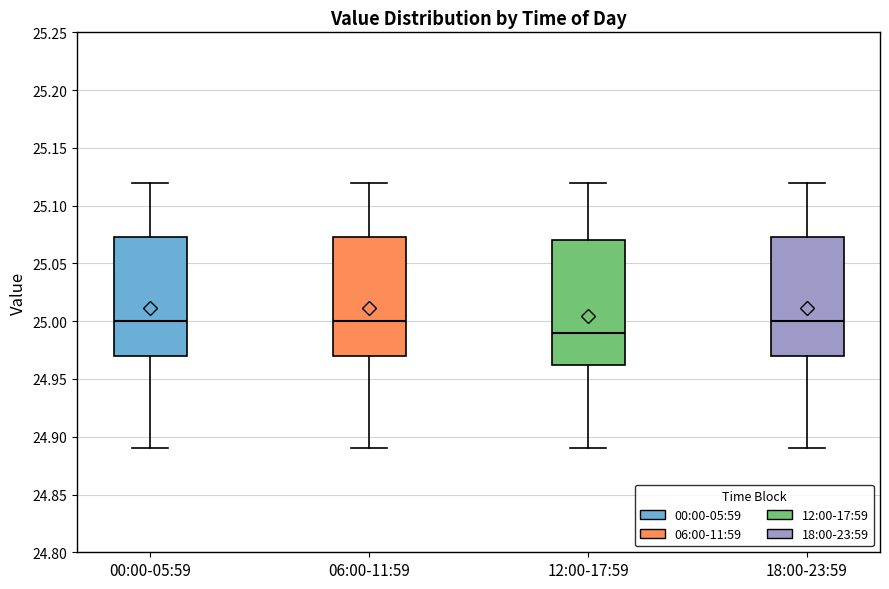

Reading left to right, read every box against the y-axis: the position of its median line, the range the box covers, and the ends of its whiskers. The values are not printed on the chart, so give them approximately, as read against the axis.

00:00-05:59: median 25.000, box 24.970 to 25.075, whiskers 24.890 to 25.120
06:00-11:59: median 25.000, box 24.970 to 25.075, whiskers 24.890 to 25.120
12:00-17:59: median 24.990, box 24.965 to 25.070, whiskers 24.890 to 25.120
18:00-23:59: median 25.000, box 24.970 to 25.075, whiskers 24.890 to 25.120